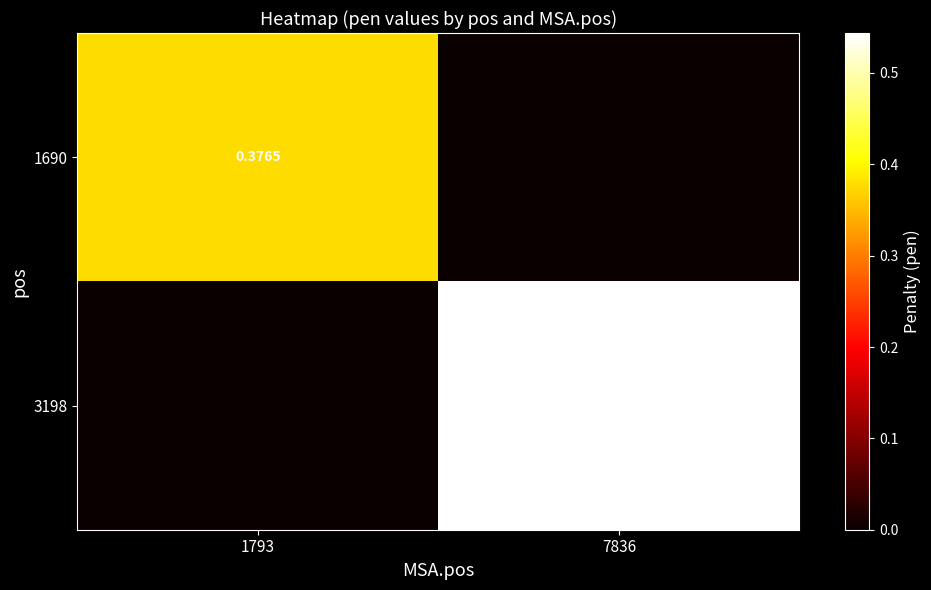

Is the value of 1690 at 1793 greater than the value of 3198 at 7836?

No